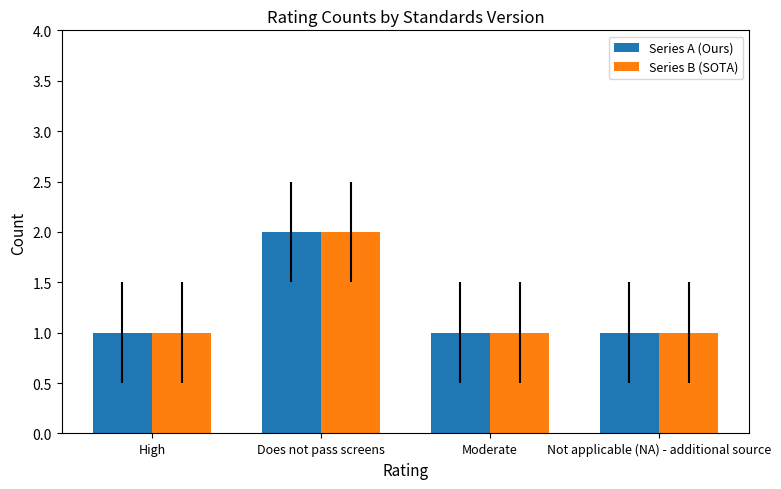

What are all the series names shown in the legend?

Series A (Ours), Series B (SOTA)